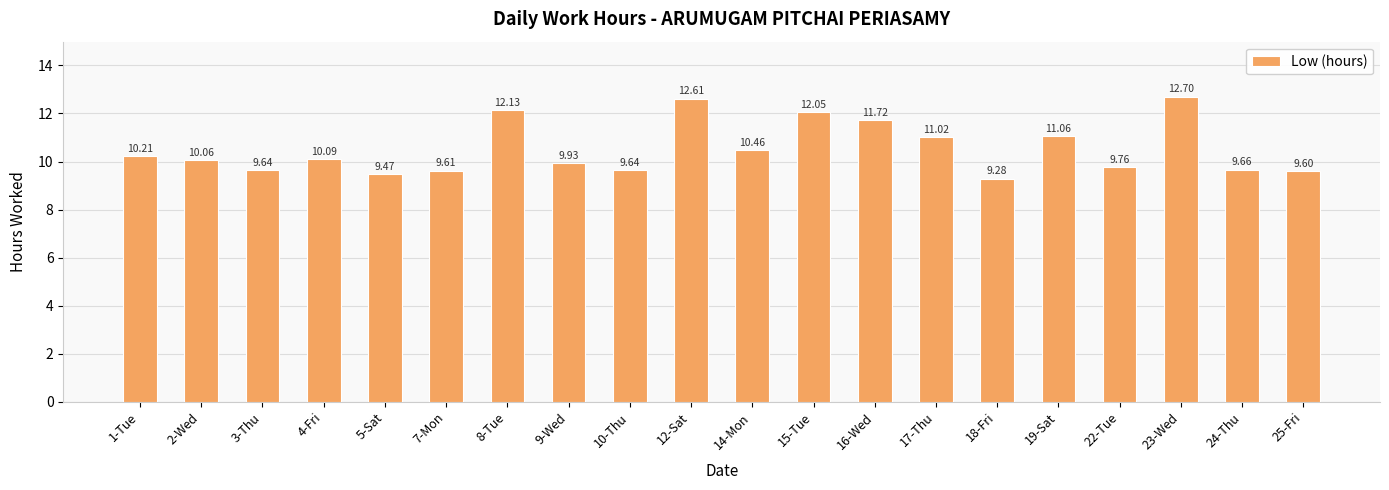

Approximately how many times larger is the value at 3-Thu compared to 5-Sat?

1.0